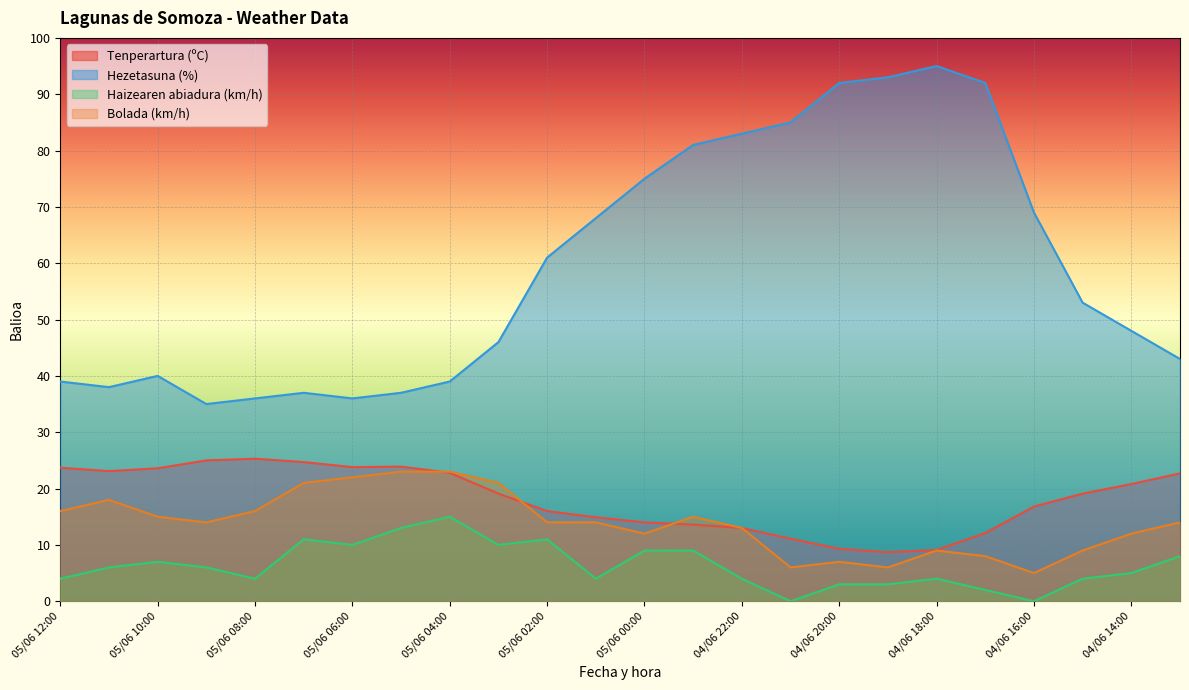

True or false: Hezetasuna (%) and Tenperartura (ºC) intersect in this chart.

False